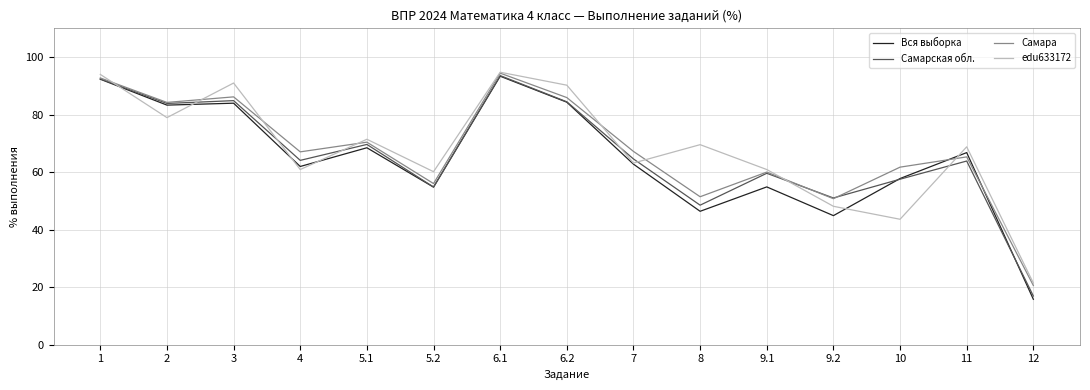

At how many categories does at least one series exceed 40?

14